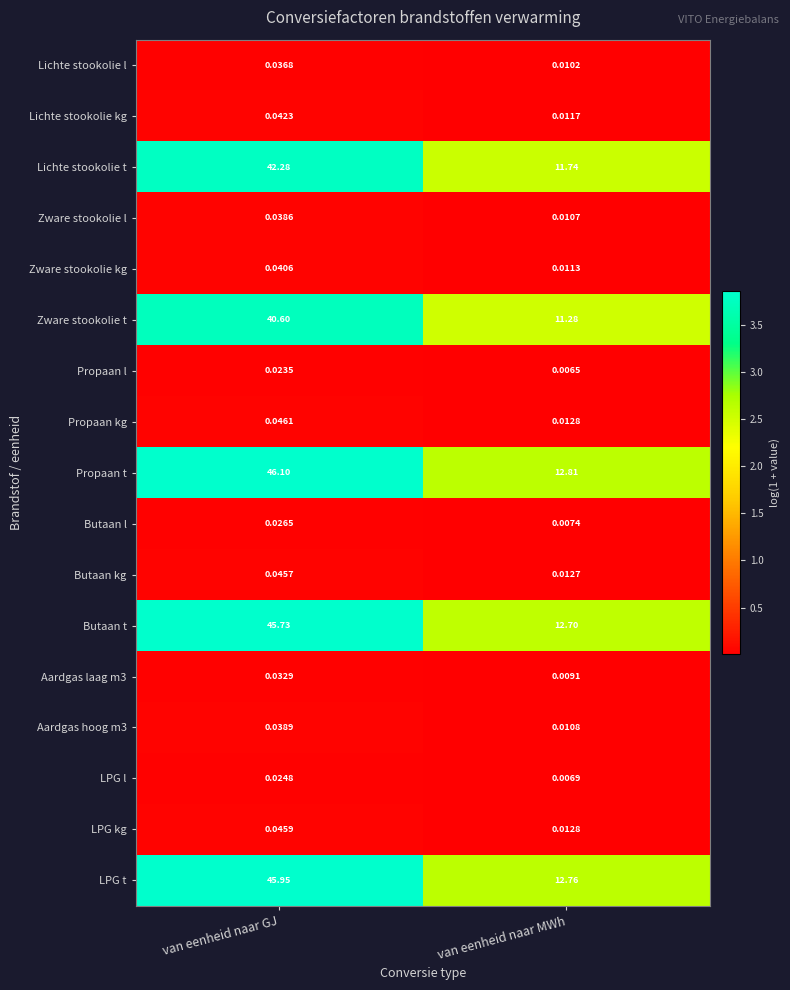

Which series changed the most between van eenheid naar GJ and van eenheid naar MWh?

Propaan t